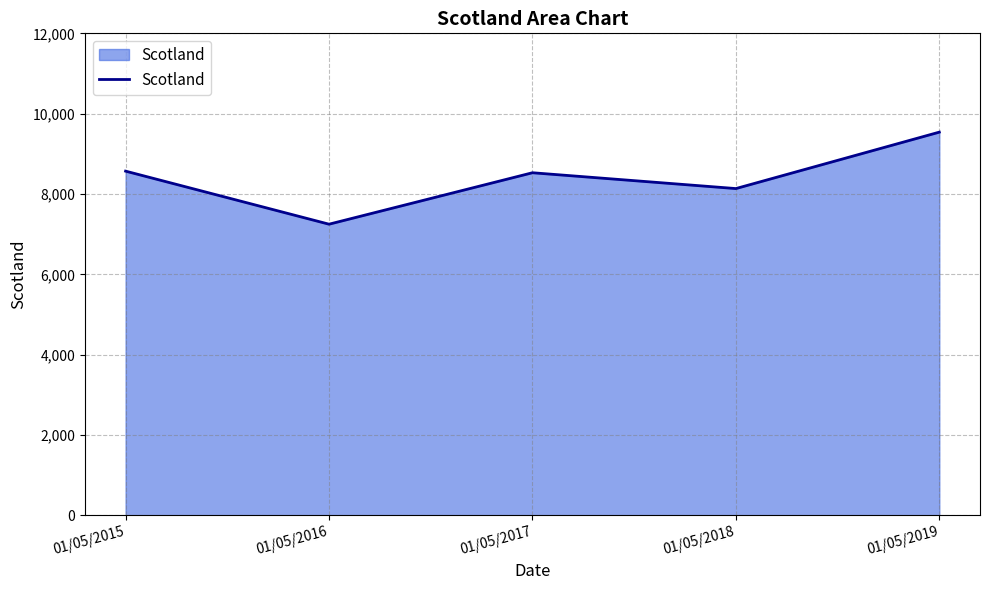

How many categories are shown in the chart?

5